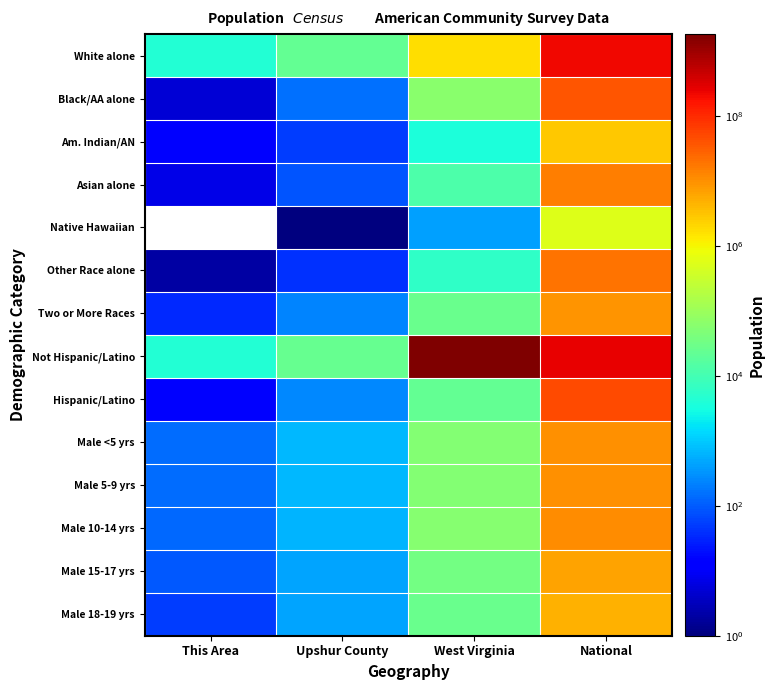

Reading left to right, list all the values displayed in this chart.

White alone: This Area=4454	Upshur County=23675	West Virginia=1739988	National=223553265
Black/AA alone: This Area=5	Upshur County=158	West Virginia=63124	National=38929319
Am. Indian/AN: This Area=13	Upshur County=54	West Virginia=3787	National=2932248
Asian alone: This Area=7	Upshur County=86	West Virginia=12406	National=14674252
Native Hawaiian: This Area=0	Upshur County=1	West Virginia=428	National=540013
Other Race alone: This Area=2	Upshur County=42	West Virginia=6119	National=19107368
Two or More Races: This Area=34	Upshur County=238	West Virginia=27142	National=9009073
Not Hispanic/Latino: This Area=4502	Upshur County=24004	West Virginia=1830726258	National=258267944
Hispanic/Latino: This Area=13	Upshur County=250	West Virginia=22268	National=50477594
Male <5 yrs: This Area=140	Upshur County=719	West Virginia=53300	National=10319427
Male 5-9 yrs: This Area=143	Upshur County=680	West Virginia=54429	National=10389638
Male 10-14 yrs: This Area=126	Upshur County=663	West Virginia=55544	National=10579862
Male 15-17 yrs: This Area=92	Upshur County=450	West Virginia=35394	National=6656209
Male 18-19 yrs: This Area=53	Upshur County=469	West Virginia=26465	National=4647457